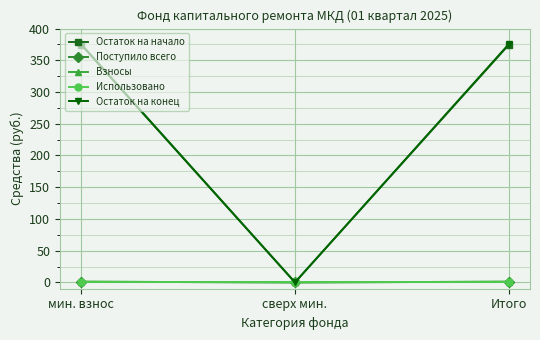

Does the chart have visible grid lines?

Yes